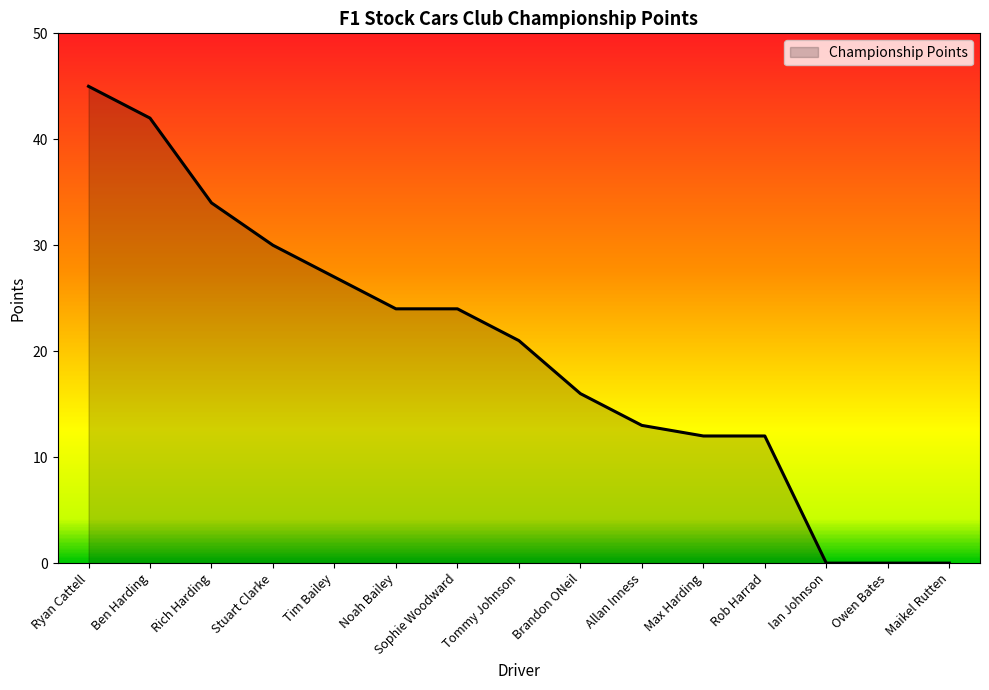

What position from the right is Max Harding?

5